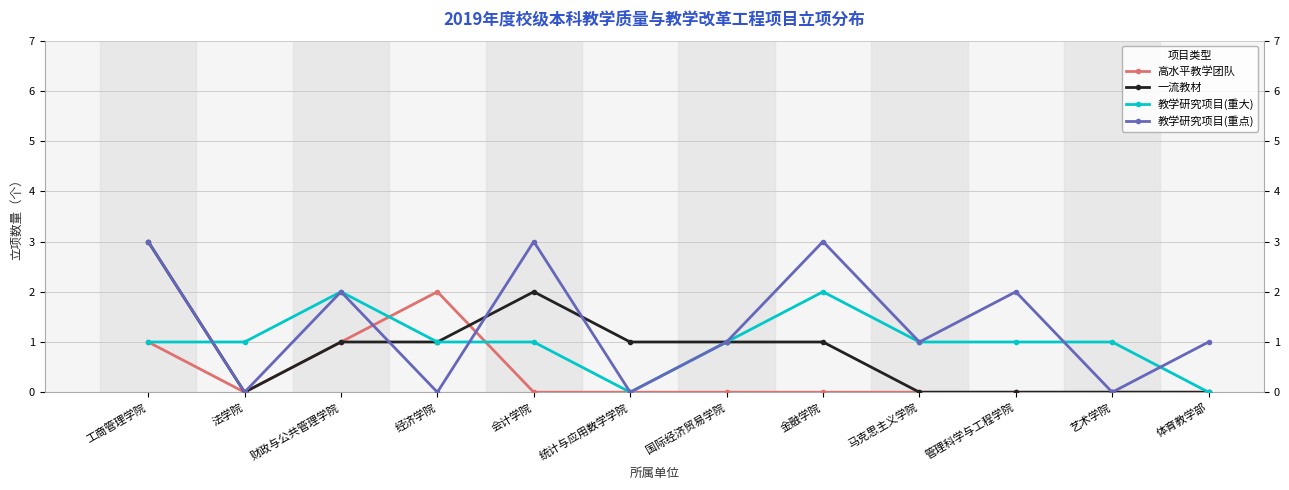

Which series ends up on top after the final intersection of 高水平教学团队 and 教学研究项目(重点)?

教学研究项目(重点)